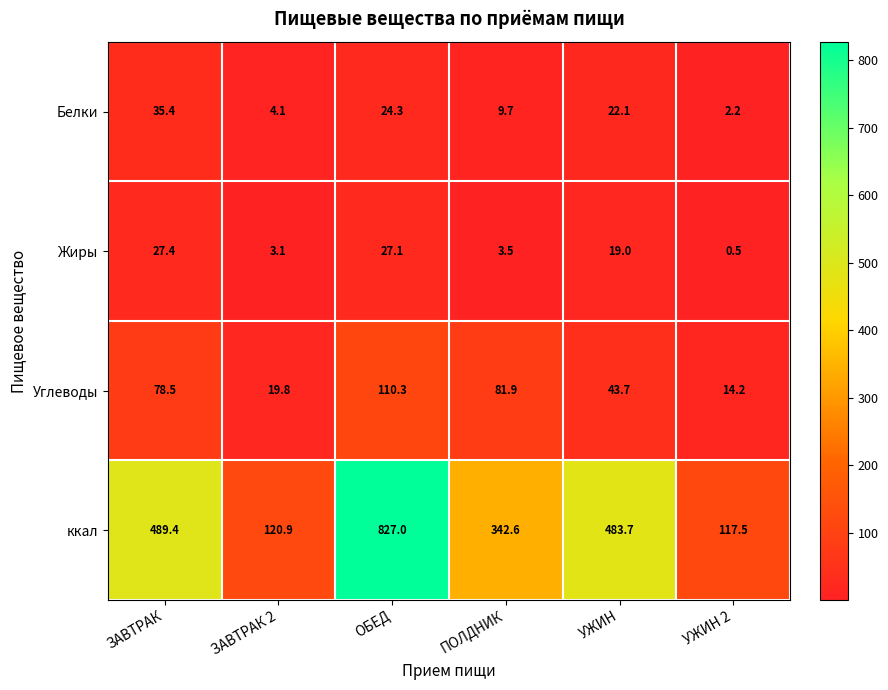

How many data points in Белки are above 22?

3